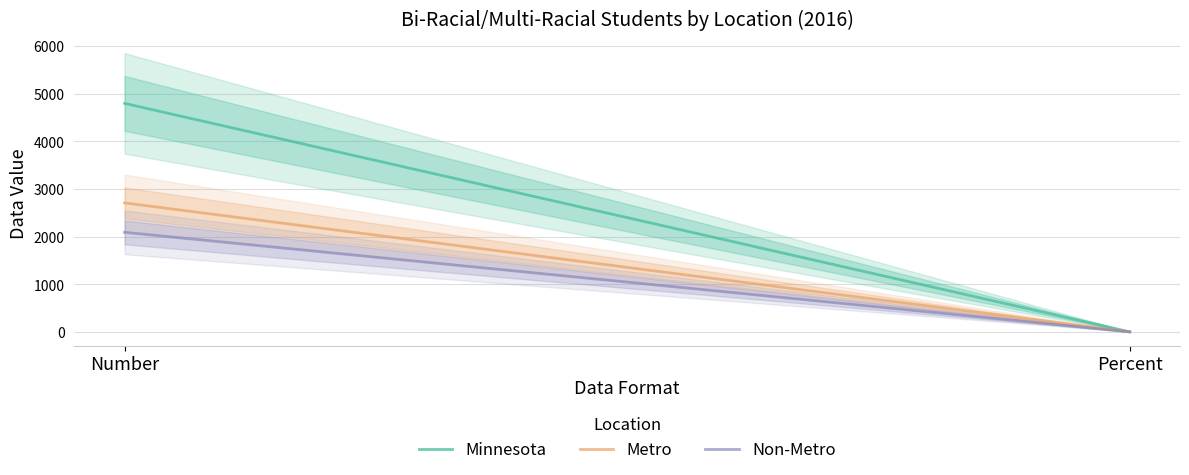

Does the chart have visible grid lines?

Yes